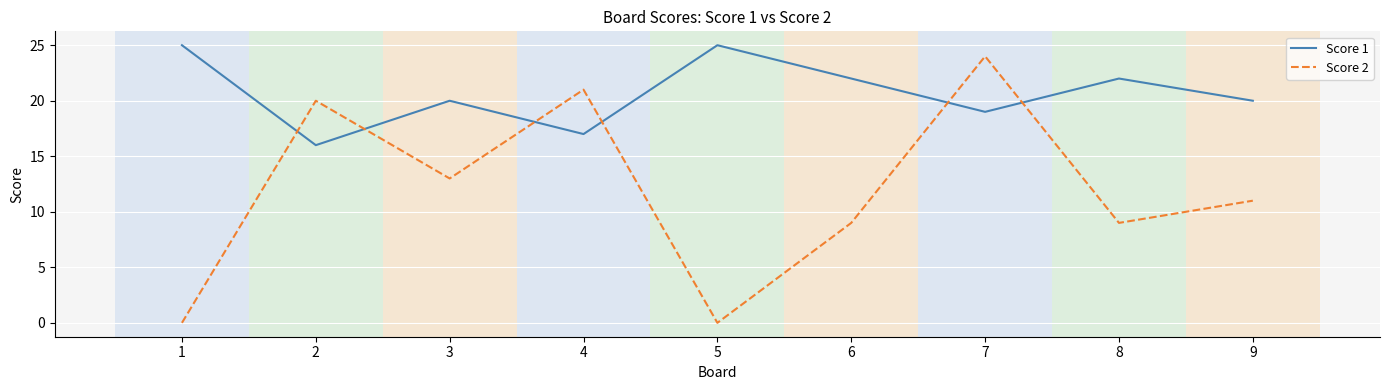

Which series has the largest range (max minus min)?

Score 2